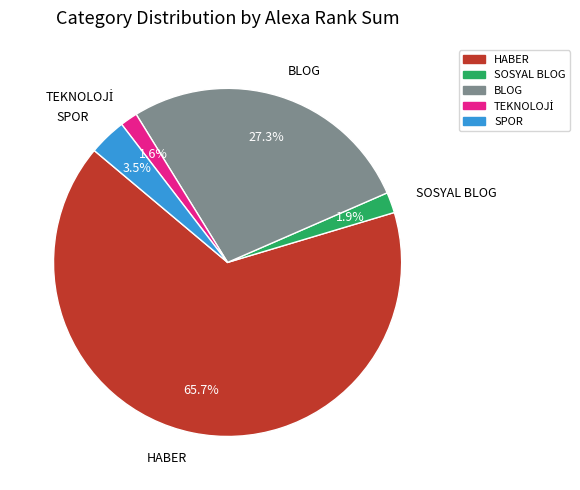

Between HABER and SPOR, which is larger?

HABER